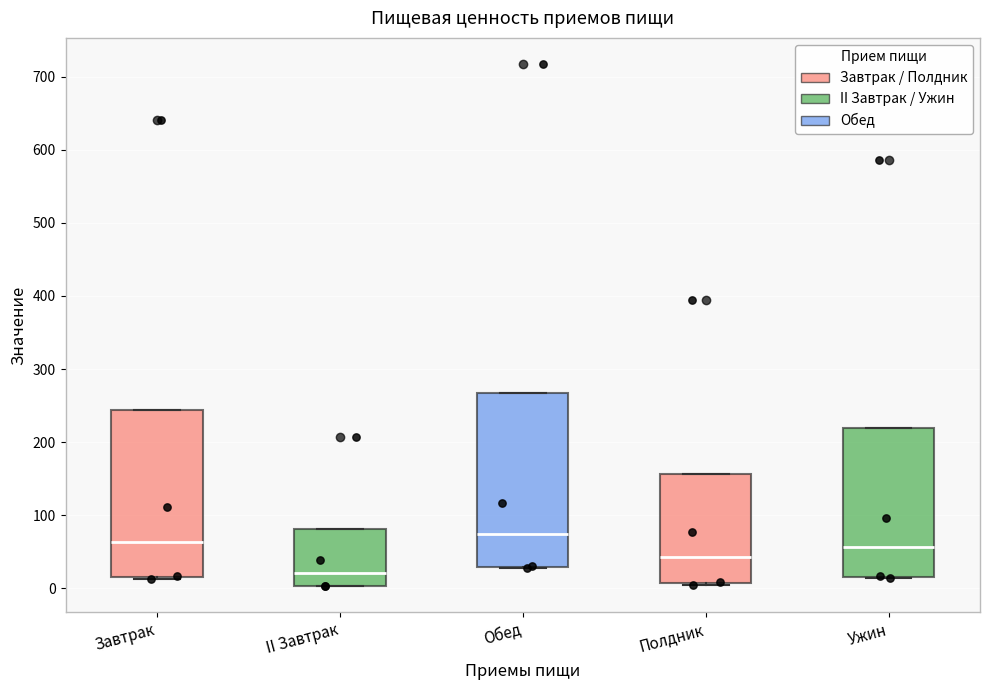

Reading left to right, transcribe this box plot: for each box, give where its median line is, the range the box spans, and where its two whiskers end, as read against the y-axis. The values are not printed on the chart, so give them approximately, as read against the axis.

Завтрак: median 60, box 20 to 240, whiskers 10 to 240
II Завтрак: median 20, box 0 to 80, whiskers 0 to 80
Обед: median 70, box 30 to 270, whiskers 30 to 270
Полдник: median 40, box 10 to 160, whiskers 0 to 160
Ужин: median 60, box 20 to 220, whiskers 10 to 220